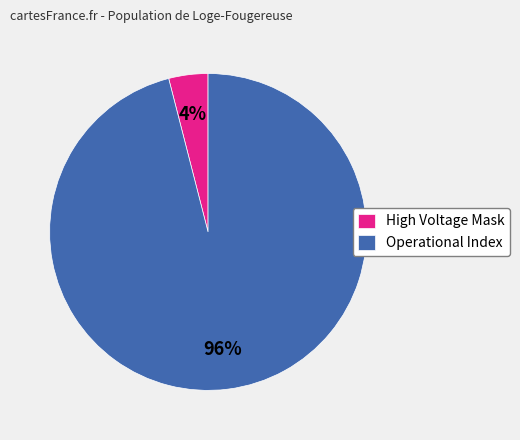

Is there a majority slice in this chart?

Yes